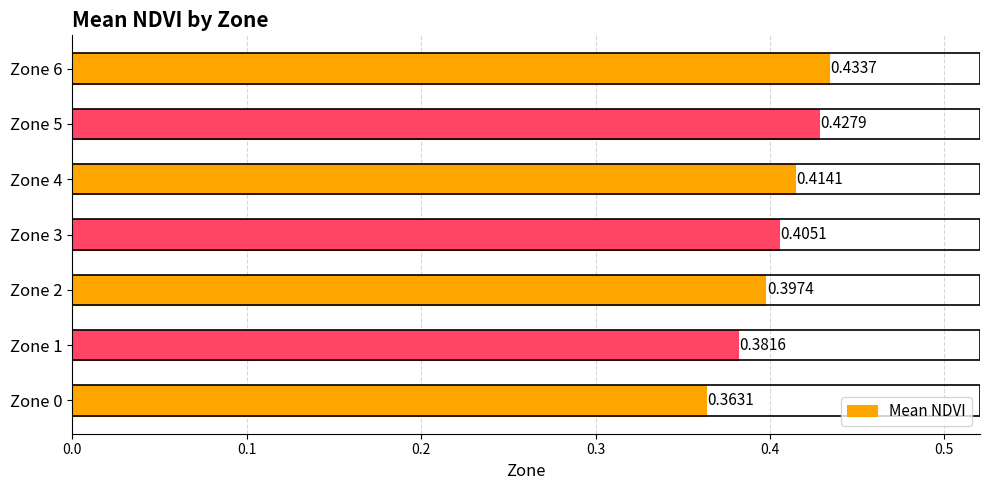

Between Zone 3 and Zone 6, which is larger?

Zone 6